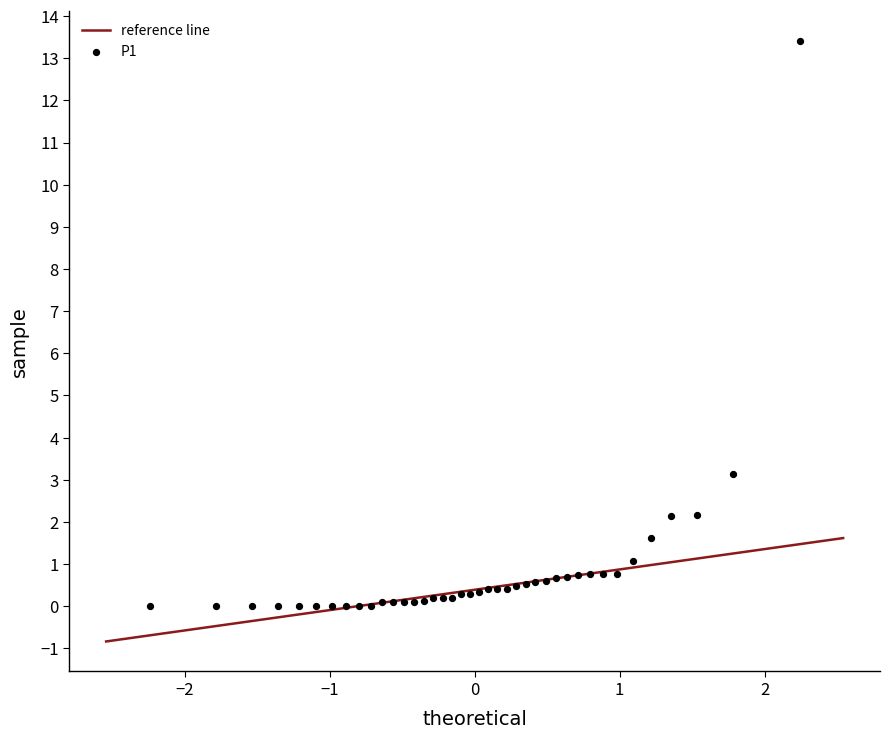

What is the range of X values (max minus min)?

4.5